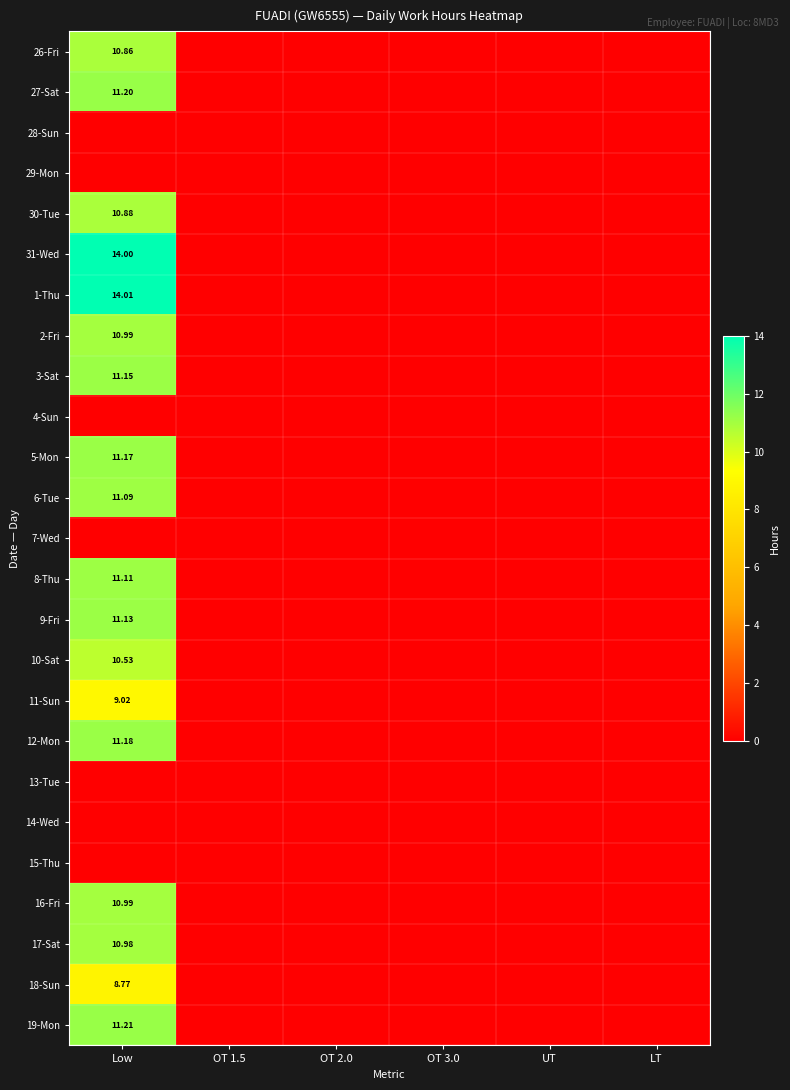

Which category has the highest value across all series?

Low